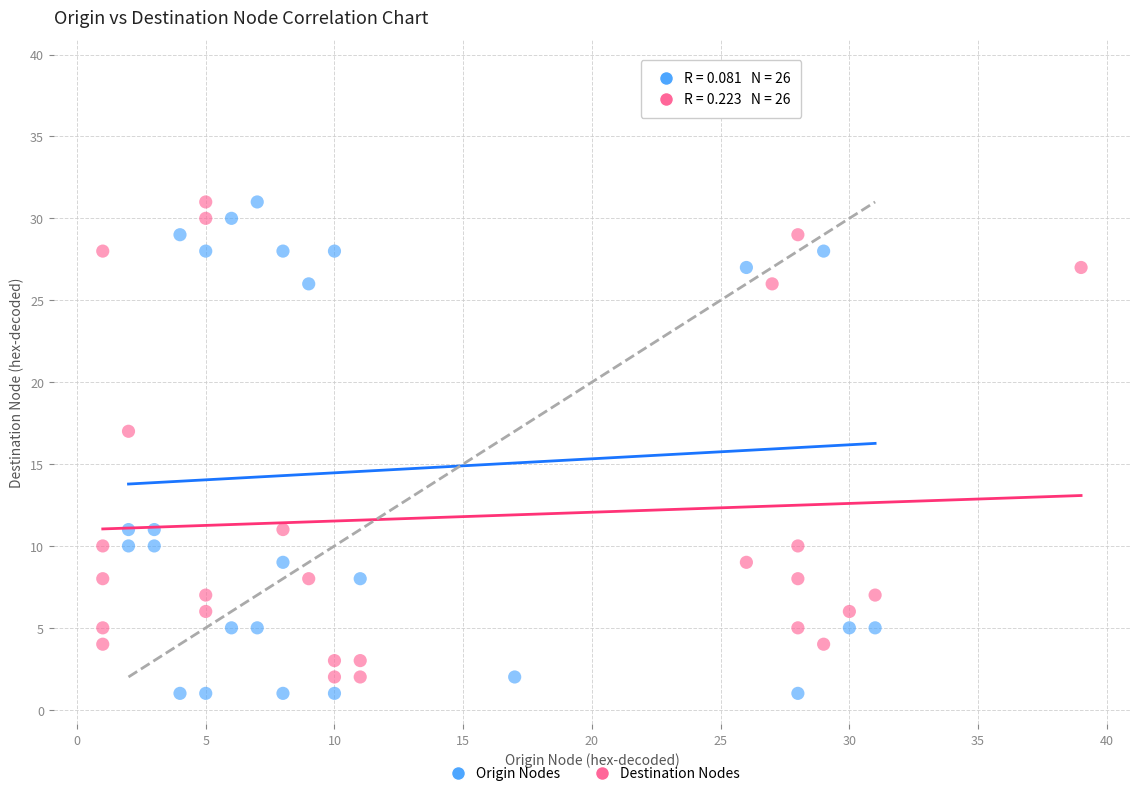

Which series has the widest spread of Y values?

Origin Nodes